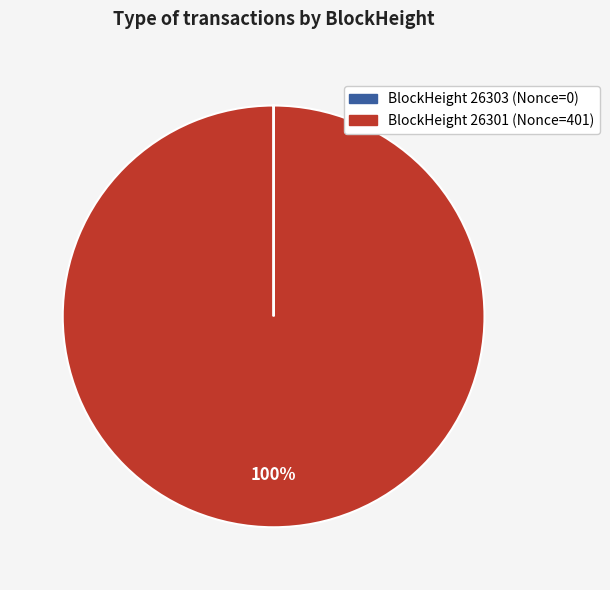

What is the largest slice in the pie chart?

BlockHeight 26301 (Nonce=401)